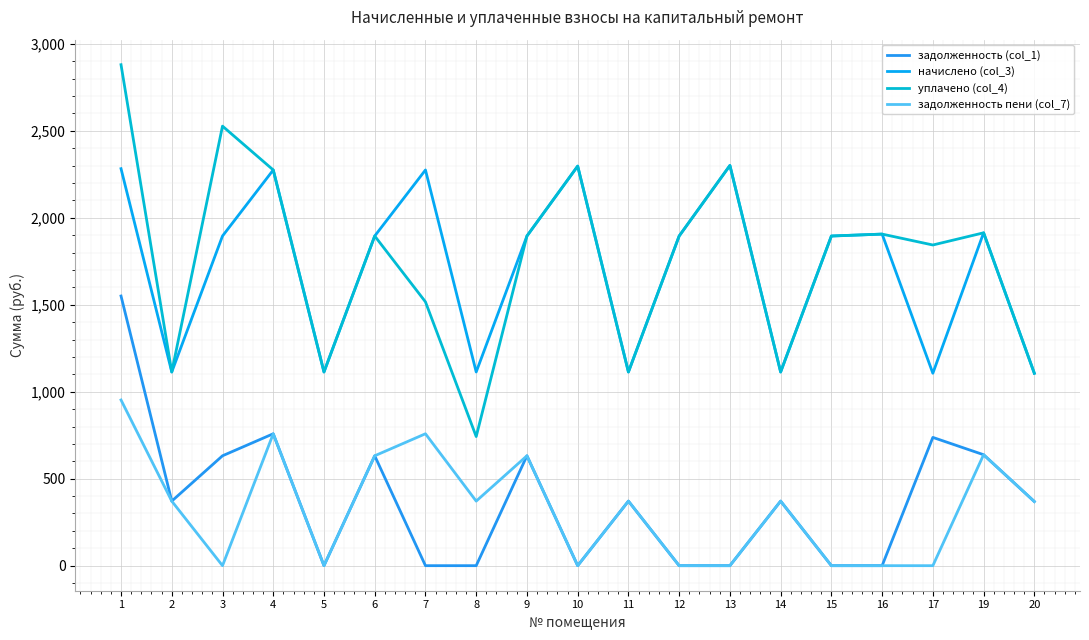

Rank the series by their maximum value, from lowest to highest.

задолженность пени (col_7), задолженность (col_1), начислено (col_3), уплачено (col_4)